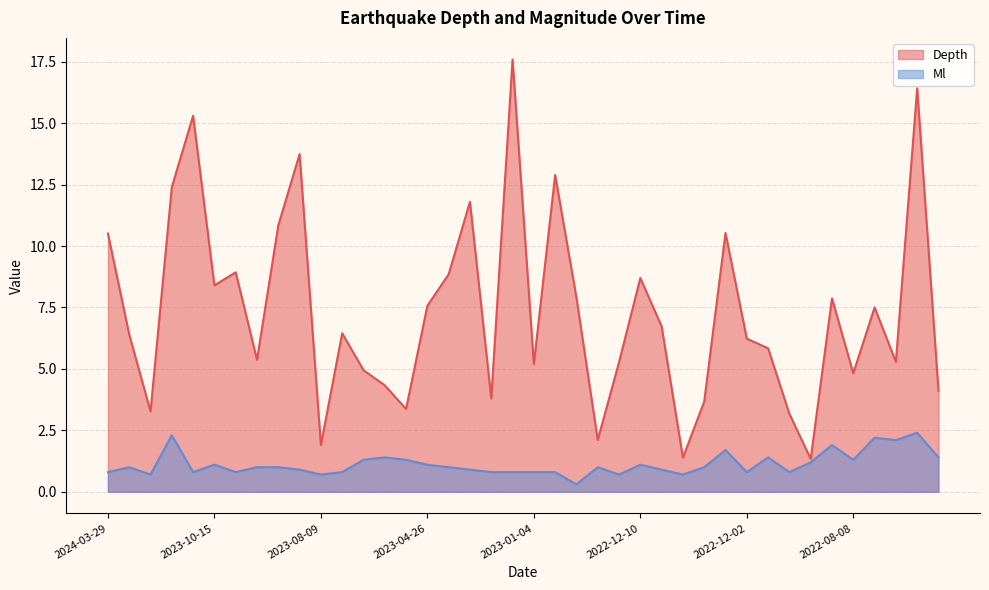

Reading right to left, extract all data points from this chart.

Depth: 4.1	16.4	5.3	7.5	4.8	7.9	1.3	3.2	5.8	6.2	10.5	3.7	1.4	6.7	8.7	5.3	2.1	7.9	12.9	5.2	17.6	3.8	11.8	8.8	7.6	3.4	4.3	5.0	6.5	1.9	13.7	10.8	5.4	8.9	8.4	15.3	12.4	3.3	6.4	10.5
Ml: 1.4	2.4	2.1	2.2	1.3	1.9	1.2	0.8	1.4	0.8	1.7	1.0	0.7	0.9	1.1	0.7	1.0	0.3	0.8	0.8	0.8	0.8	0.9	1.0	1.1	1.3	1.4	1.3	0.8	0.7	0.9	1.0	1.0	0.8	1.1	0.8	2.3	0.7	1.0	0.8